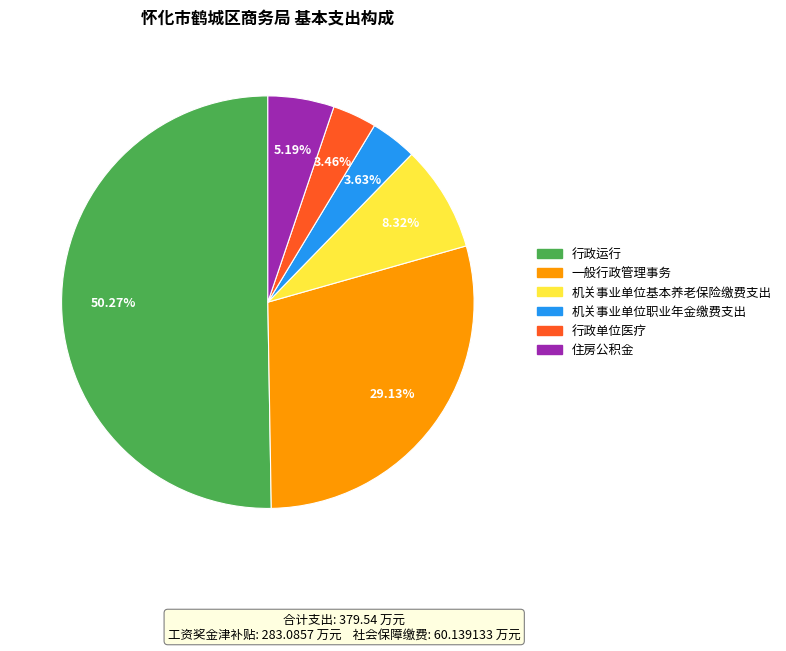

To the nearest percent, what portion does 机关事业单位职业年金缴费支出 represent?

4%